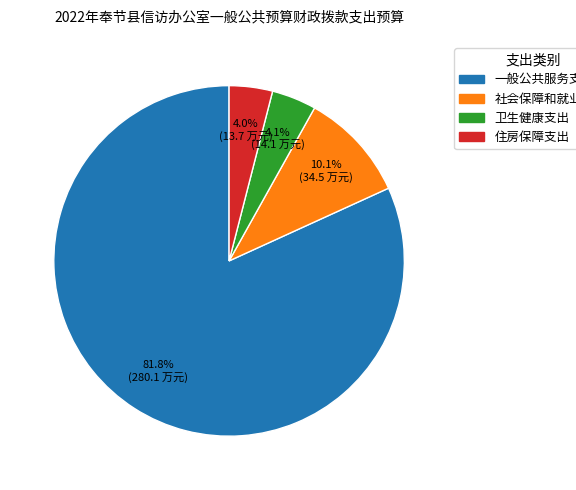

To the nearest percent, what is the difference between the 一般公共服务支出 and 住房保障支出 slice percentages?

78%